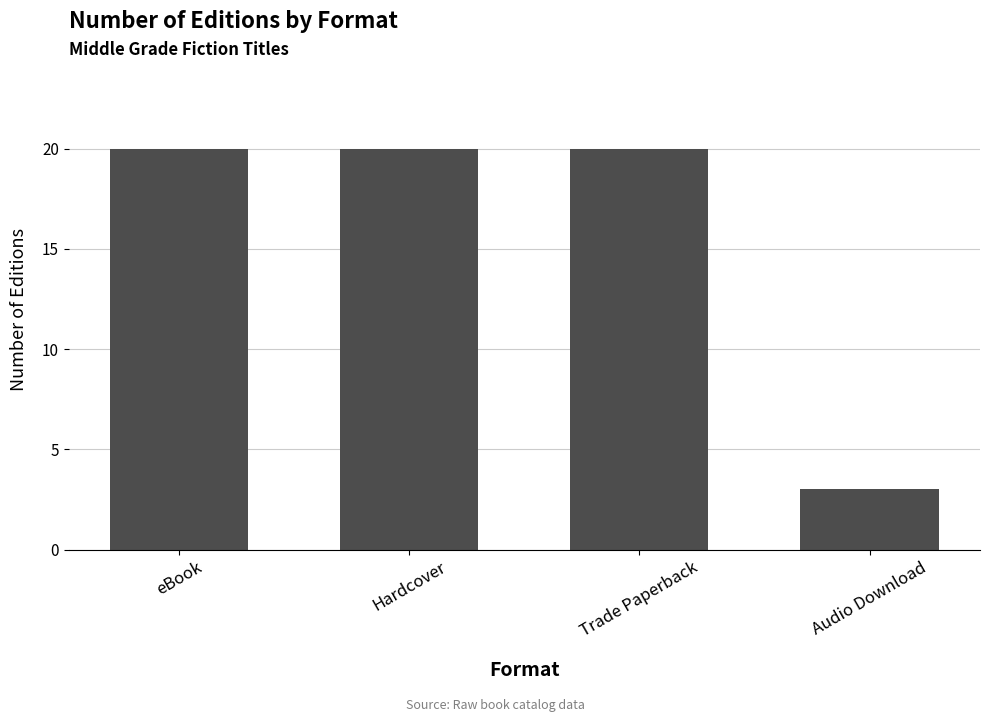

At which label is the value closest to 11?

Audio Download